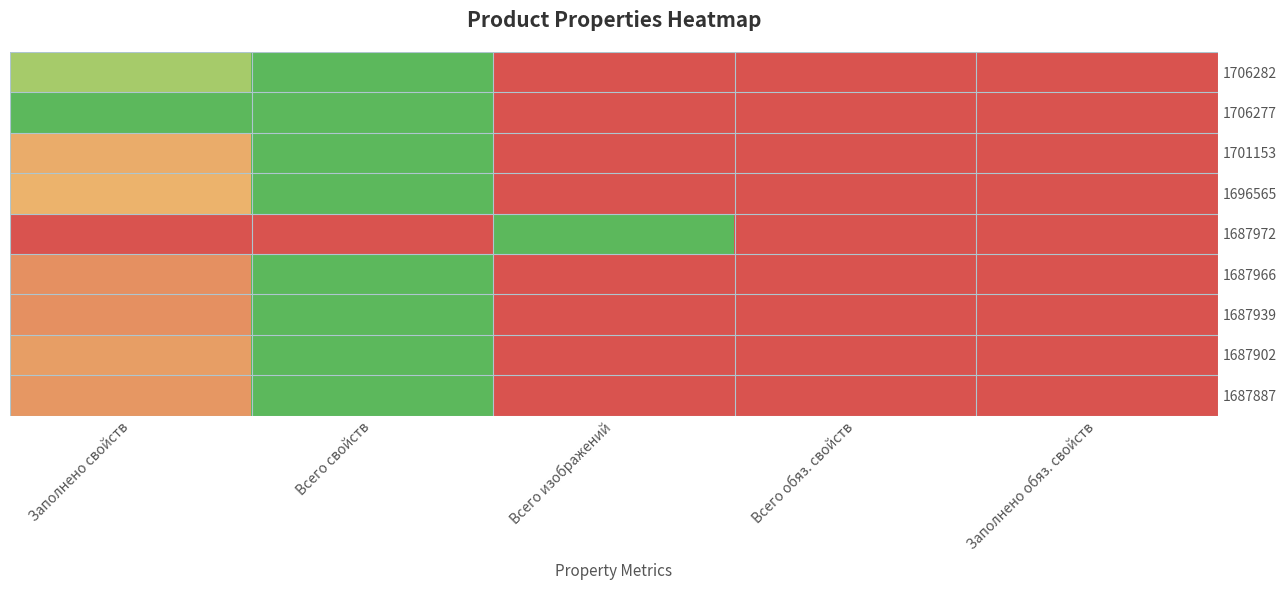

How many categories are shown in the chart?

5